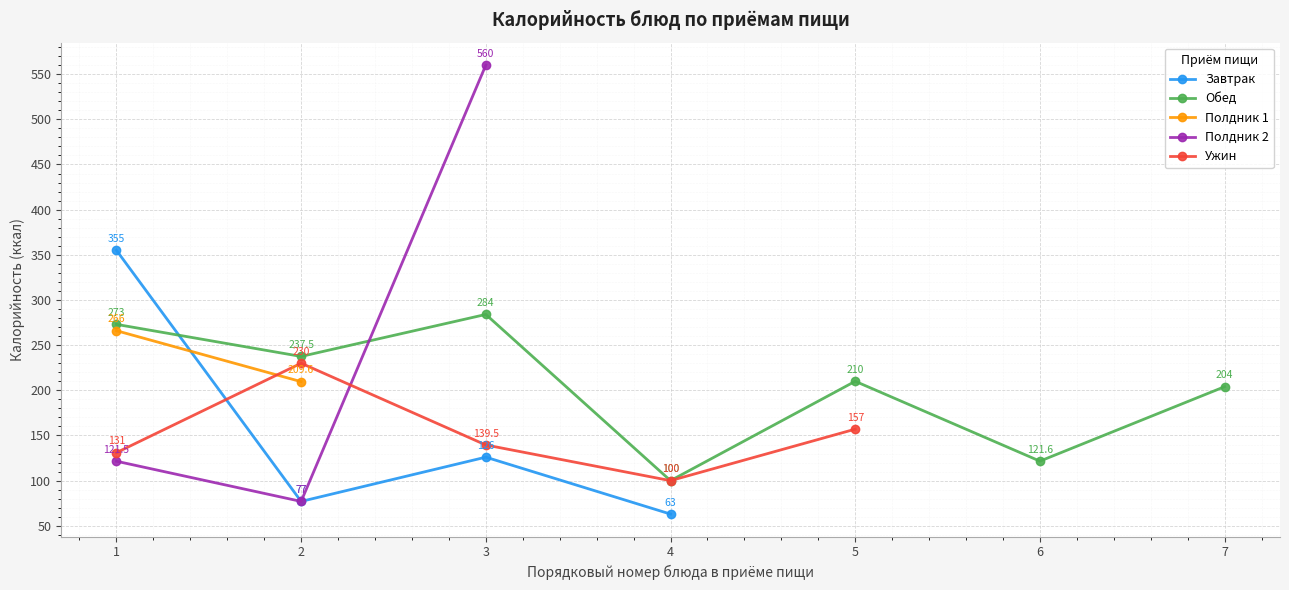

What is the greatest value displayed?

560.0